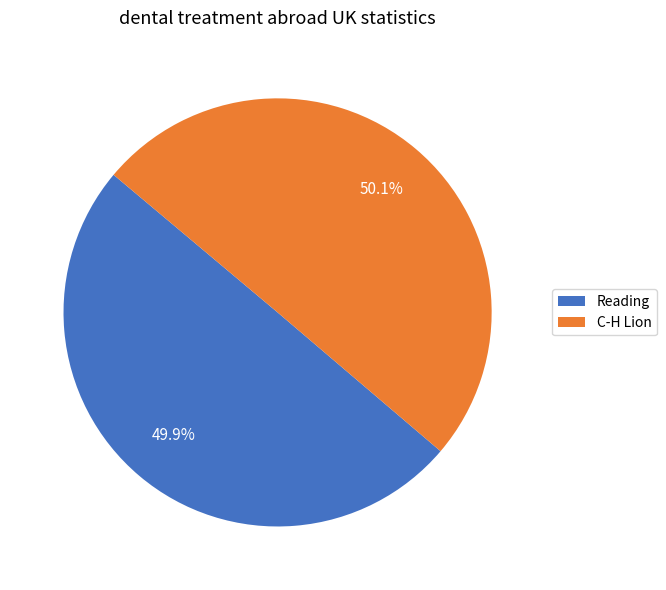

Approximately how many times larger is the value at Reading compared to C-H Lion?

1.0